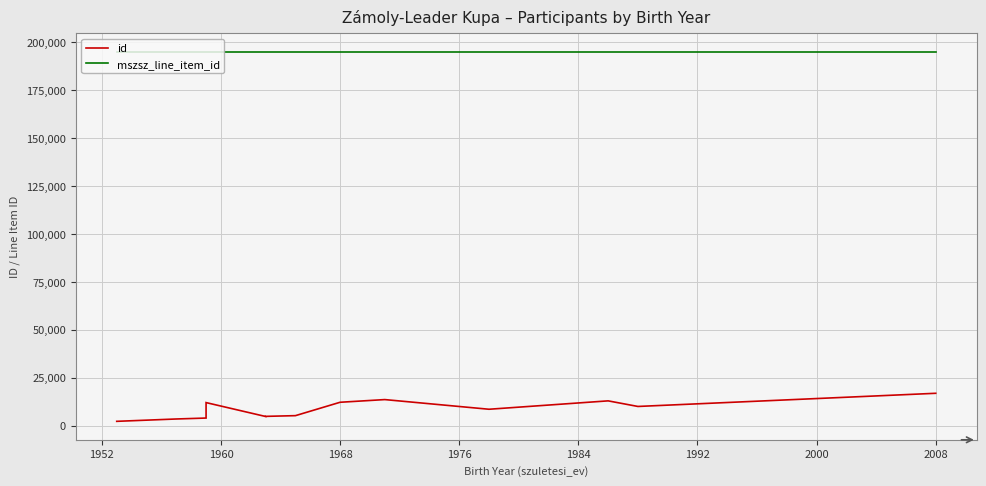

True or false: id has more than 0 points higher than both neighbors.

True